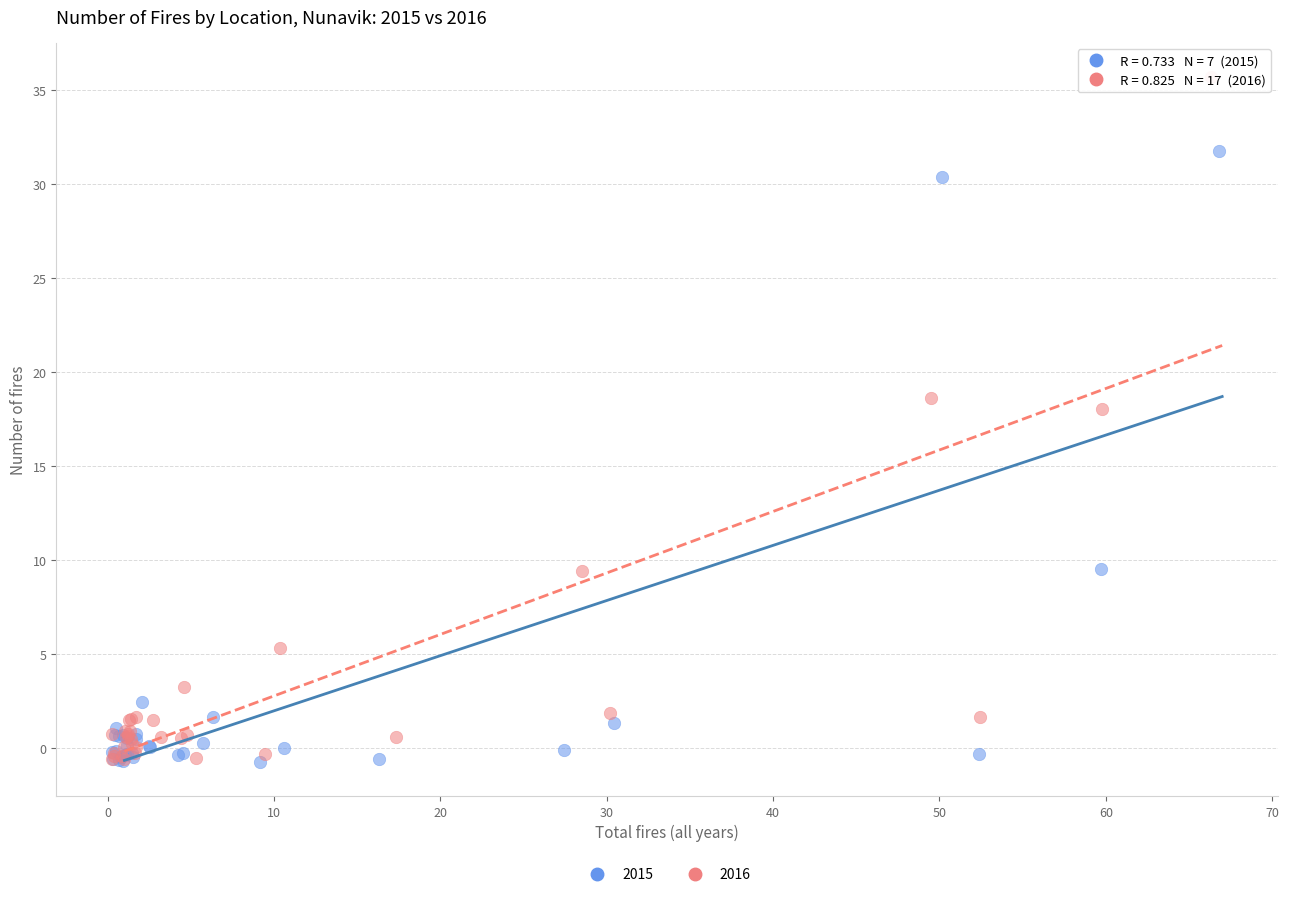

Which series has the widest spread of Y values?

2016